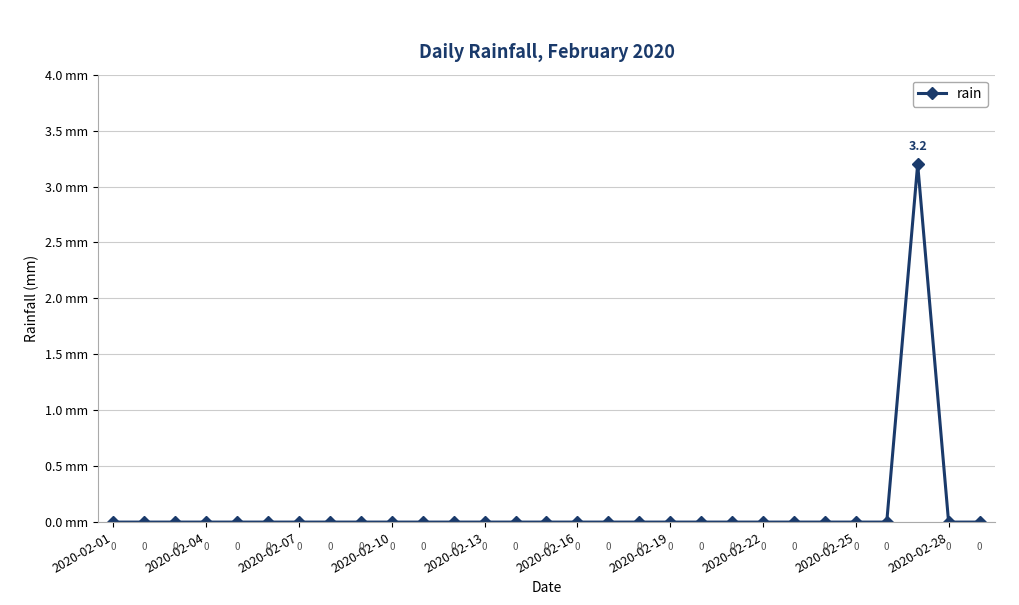

What is the maximum value shown in the chart?

3.2